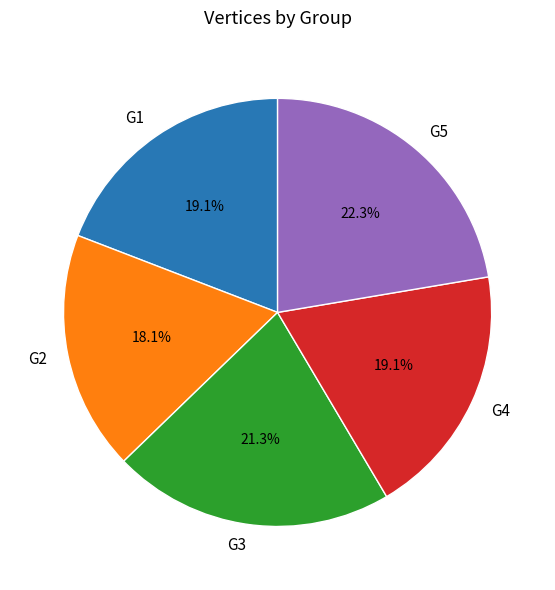

Count the number of slices in the pie.

5